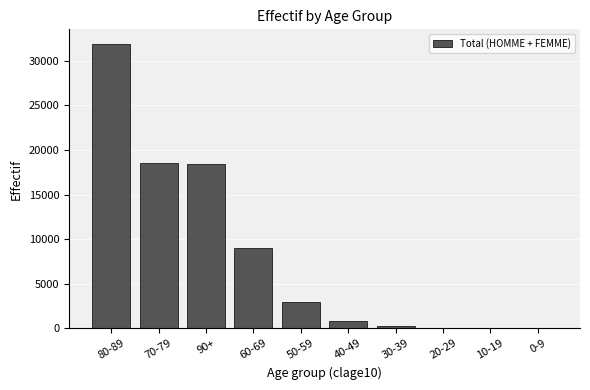

What is the maximum value shown in the chart?

31907